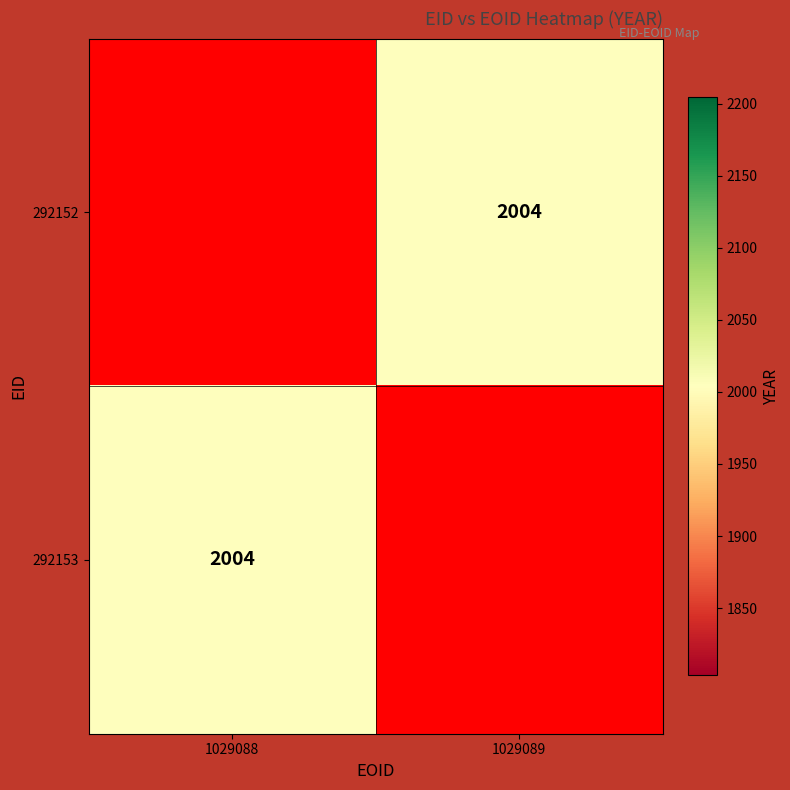

What is the greatest value displayed?

2004.0